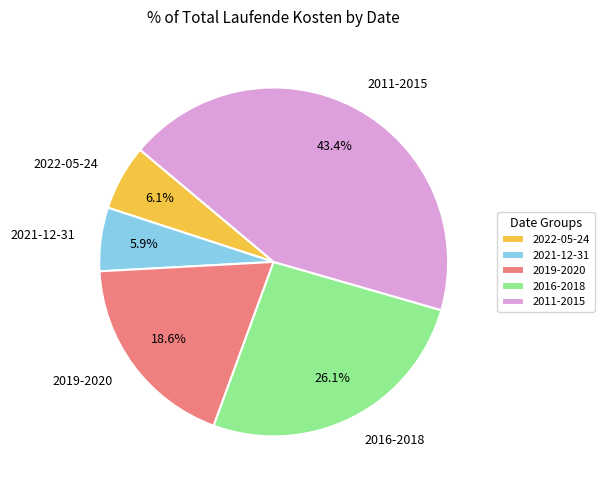

Is 2011-2015 the majority of the pie?

No